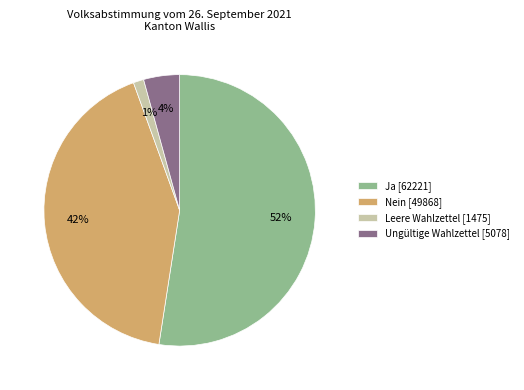

Which slice represents more than half of the pie?

Ja